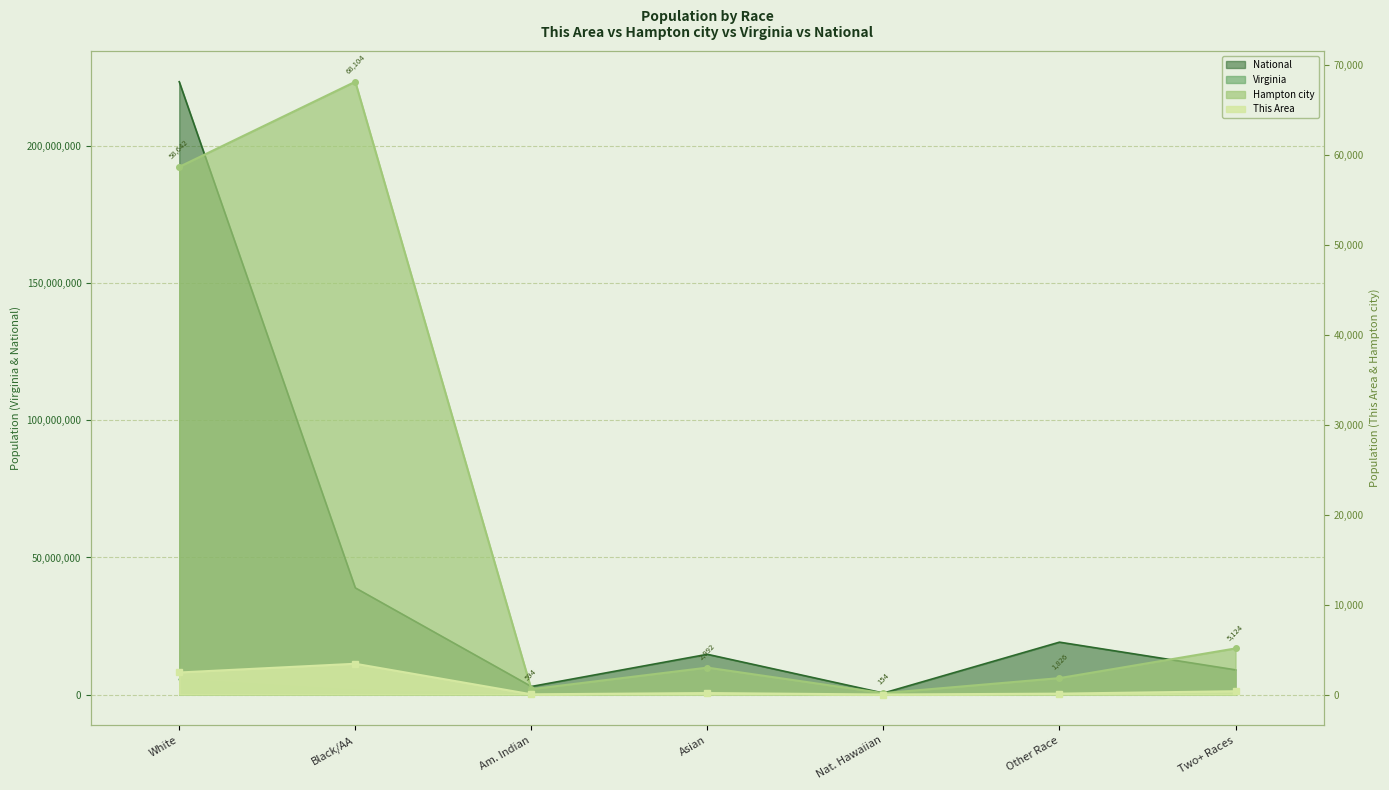

True or false: National has more than 2 points higher than both neighbors.

False